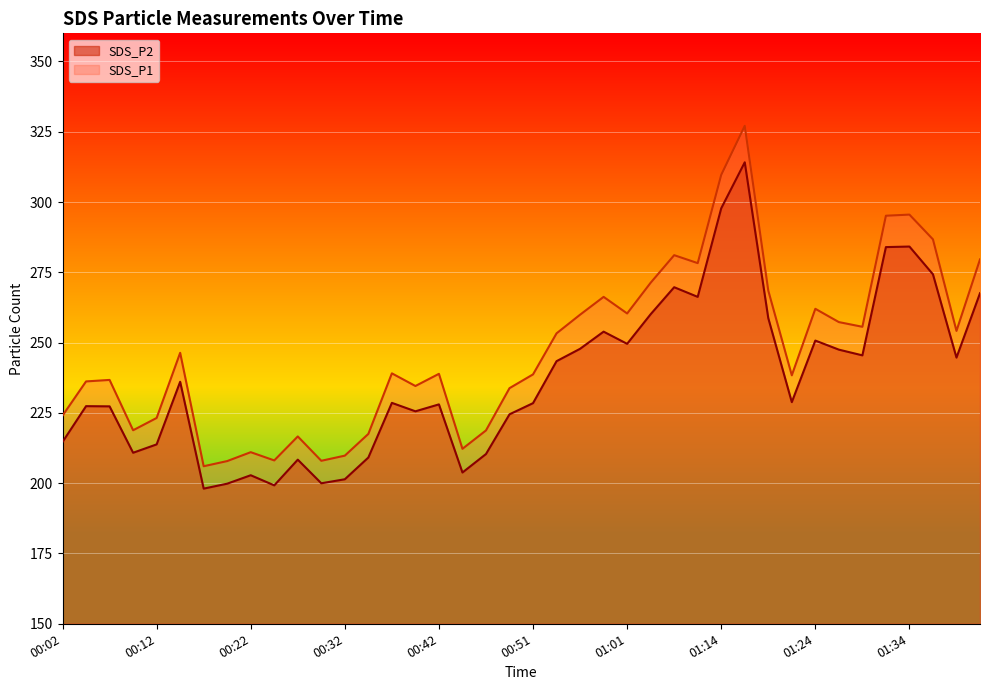

True or false: SDS_P1 has a value of 406.6 at 00:56.

False